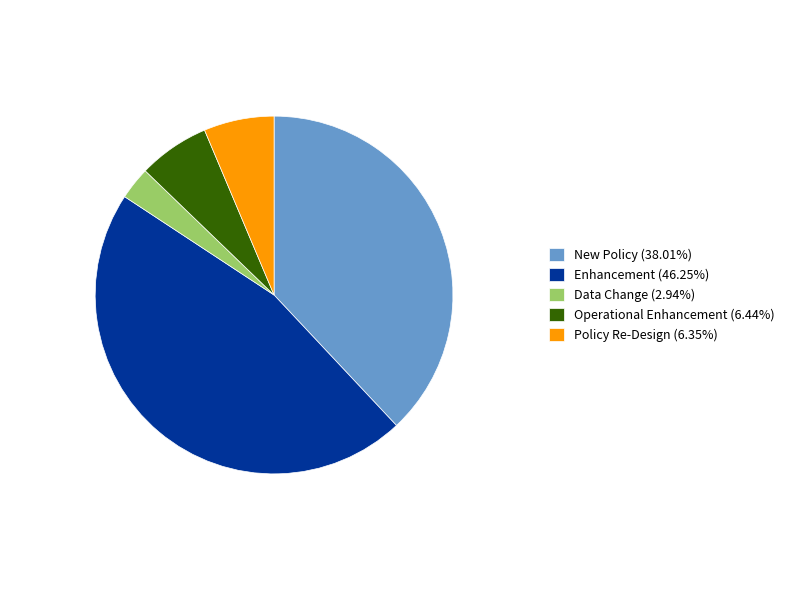

Approximately how many times larger is the value at Operational Enhancement (6.44%) compared to Data Change (2.94%)?

2.2